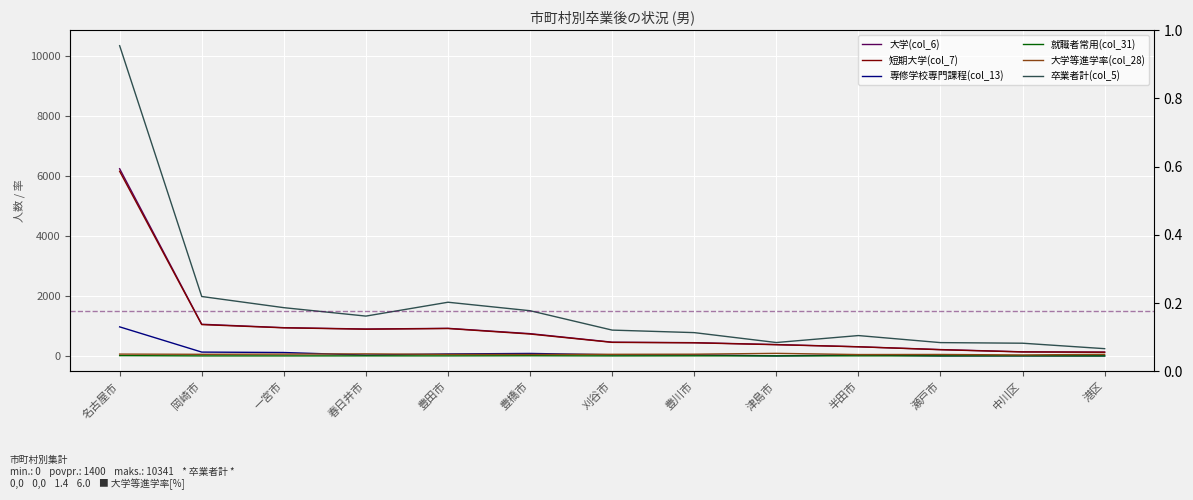

Reading left to right, transcribe all the data shown in this chart.

大学(col_6): 6239	1055	941	896	919	742	457	441	378	305	211	136	126
短期大学(col_7): 6154	1043	936	890	913	729	451	436	373	303	206	132	122
専修学校専門課程(col_13): 968	127	113	27	65	82	38	33	0	32	1	1	0
就職者常用(col_31): 9	0	0	1	1	5	0	2	0	2	1	3	0
大学等進学率(col_28): 60	53	59	68	51	49	53	57	85	45	48	32	52
卒業者計(col_5): 10341	1980	1608	1327	1789	1506	860	776	446	678	443	423	241